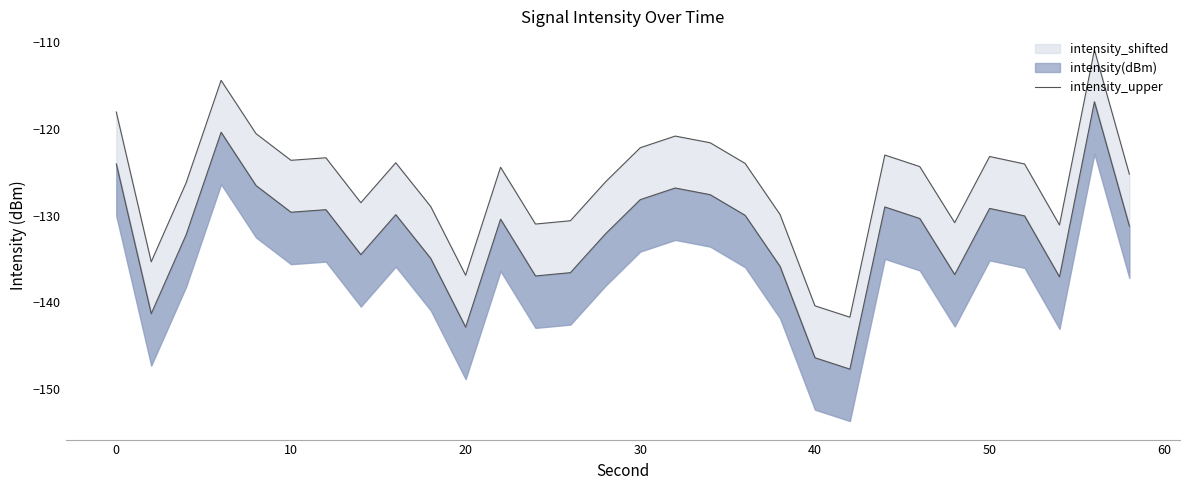

Does the chart have visible grid lines?

No